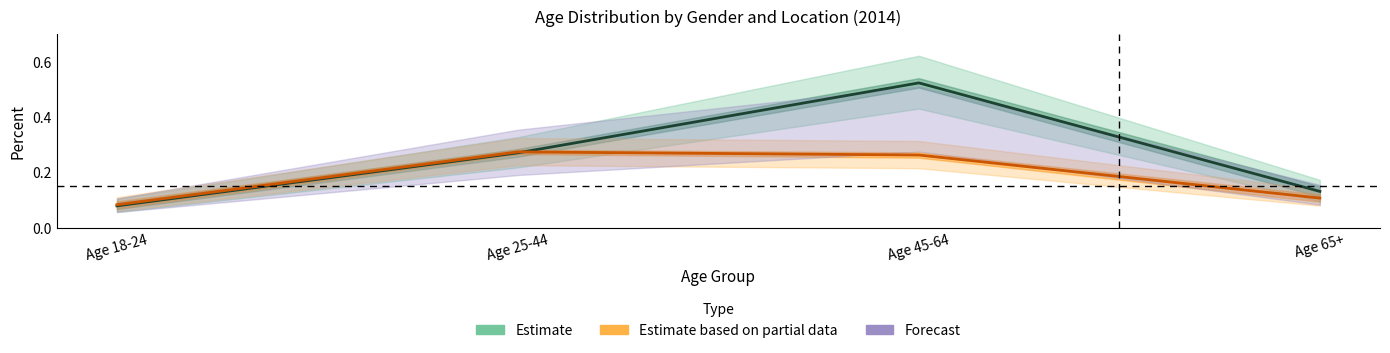

Is the value of Estimate at Age 65+ greater than the value of Estimate based on partial data at Age 25-44?

No